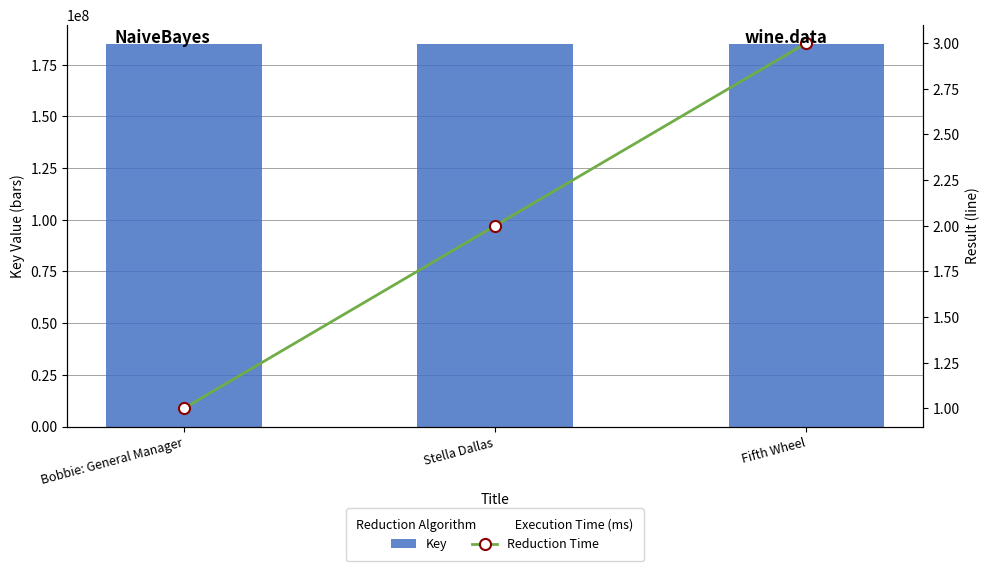

Which series has the largest total across all categories?

Key